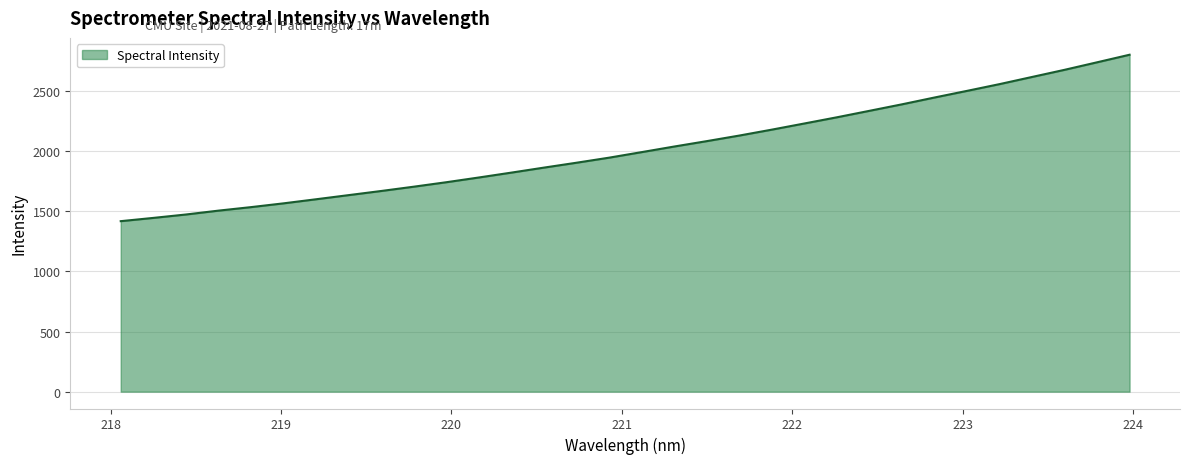

What is the difference between the maximum and minimum values?

1384.0